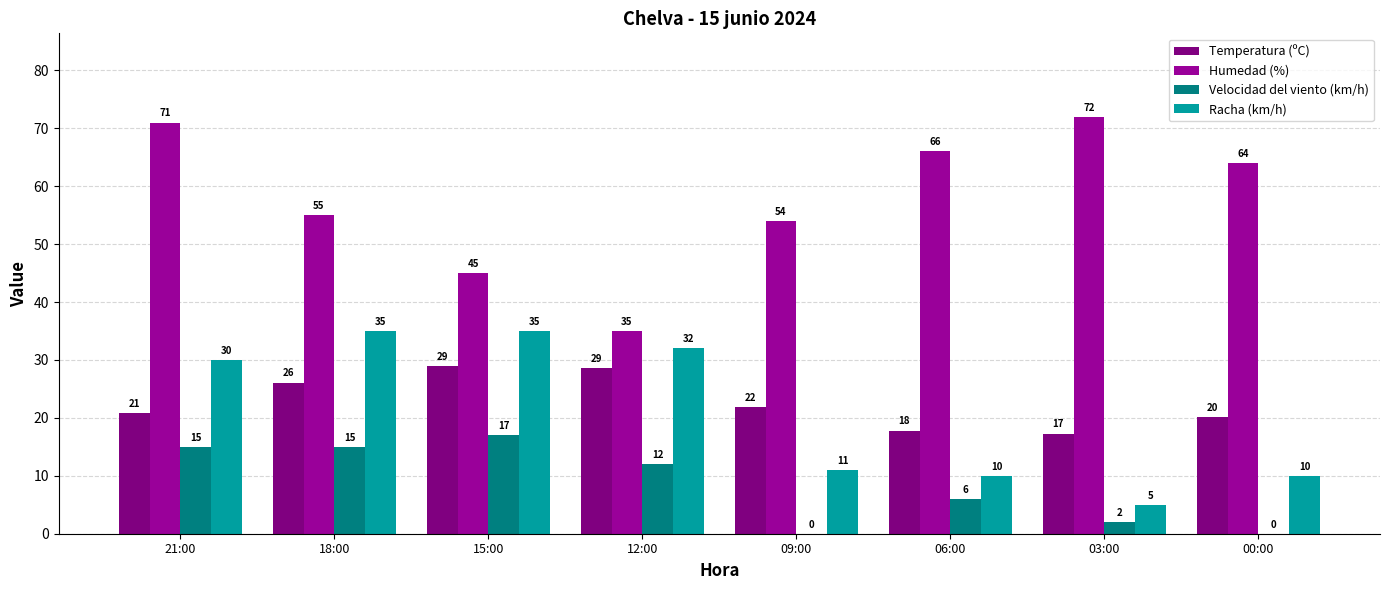

What is the label of the 4th bar from the left?

12:00